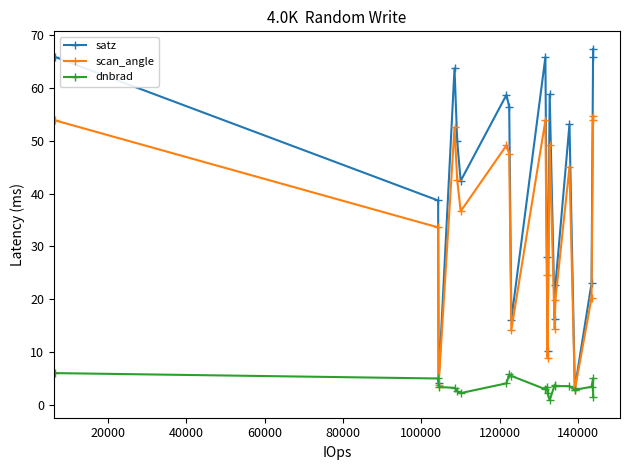

Which series has the largest range (max minus min)?

satz